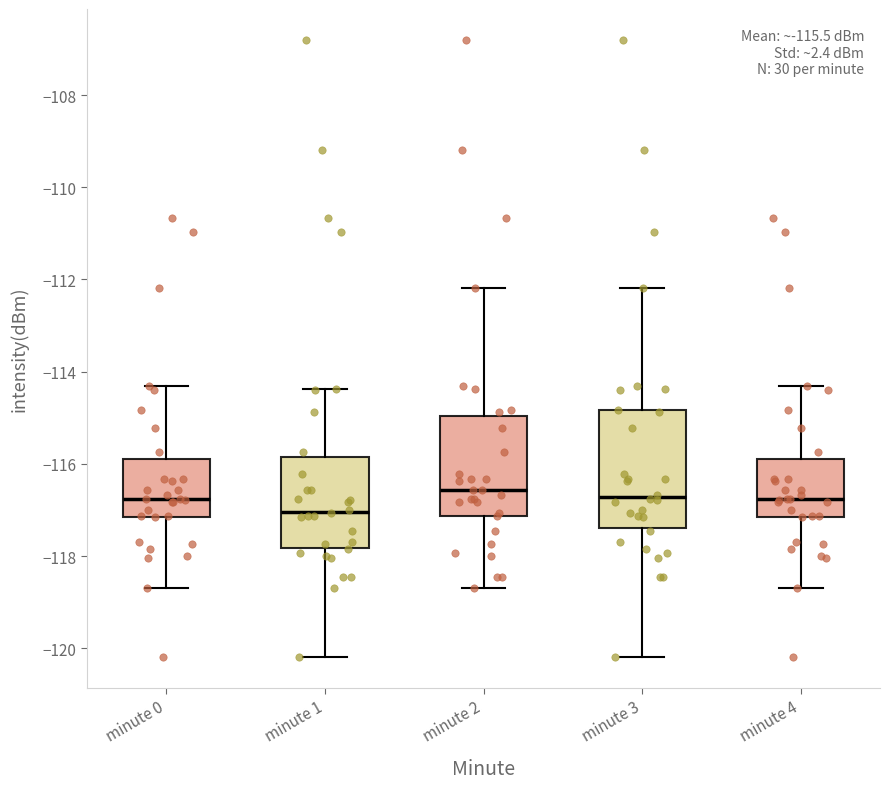

Which box is the tallest, from its lower edge to its upper edge?

minute 3